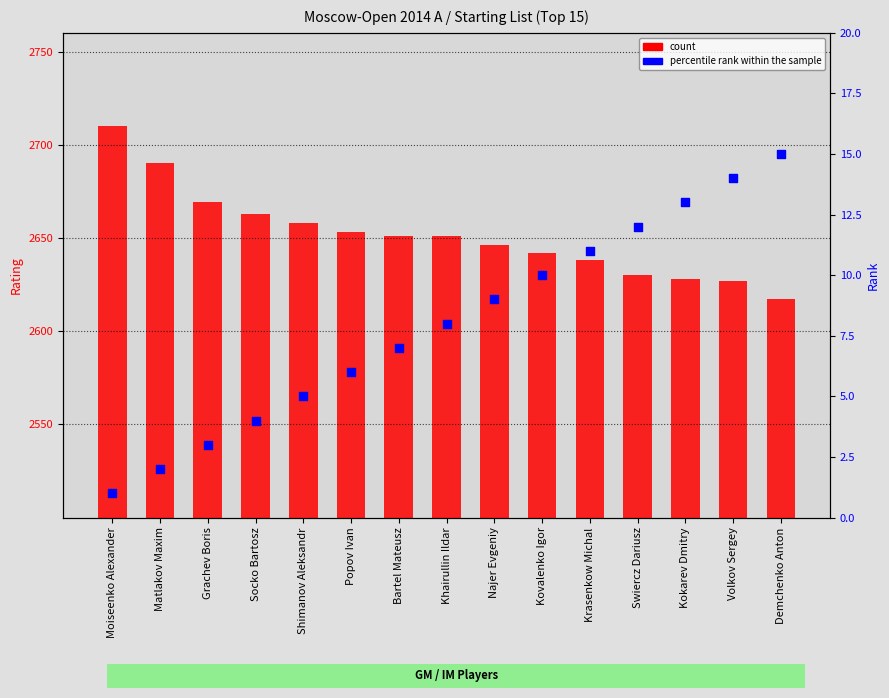

What are all the series names shown in the legend?

count, percentile rank within the sample